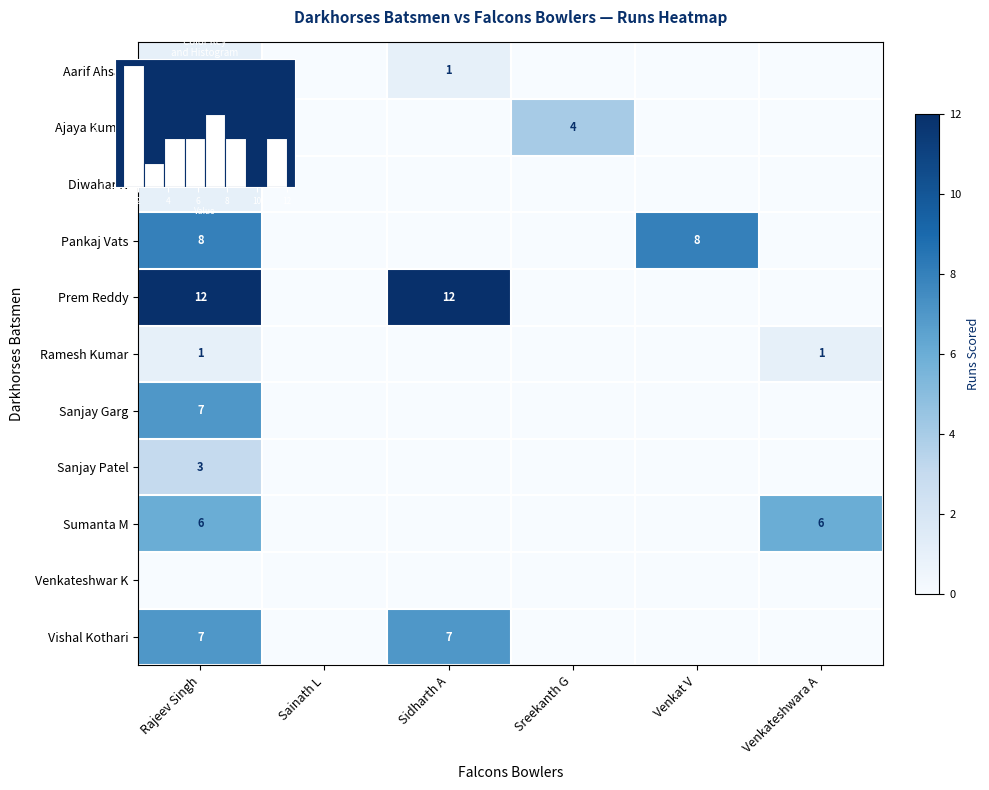

How many data points in Prem Reddy are above 0?

2